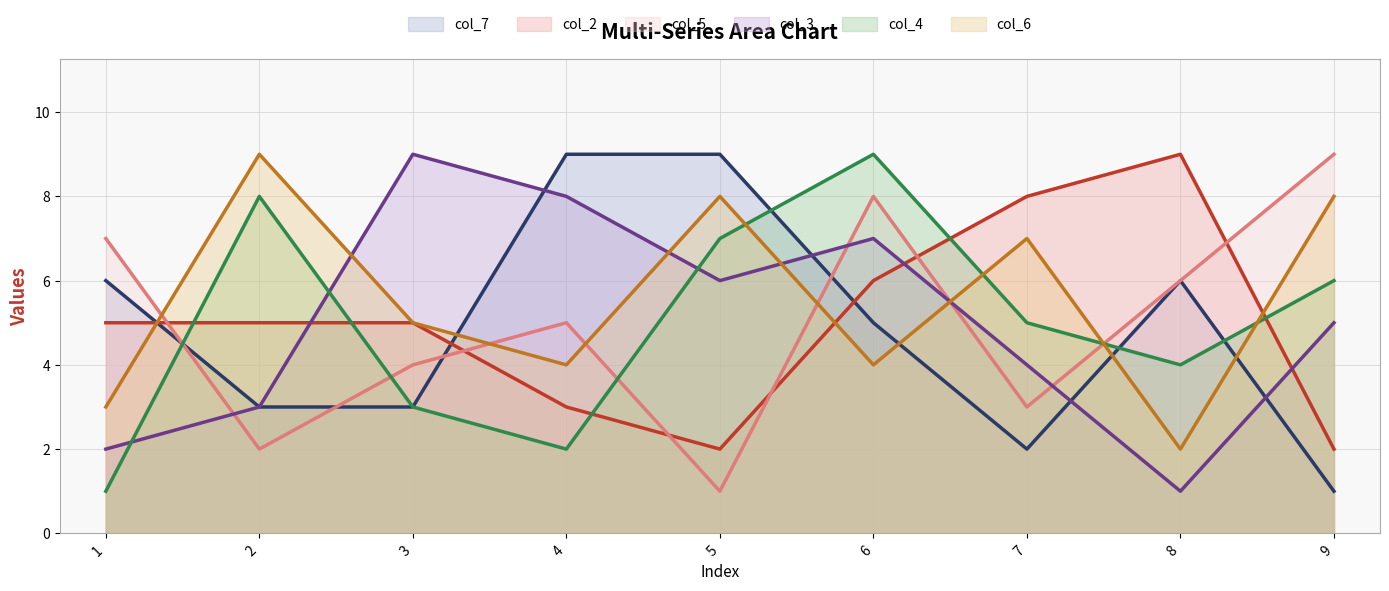

Count the col_6 line values in the range 4 to 8.

6